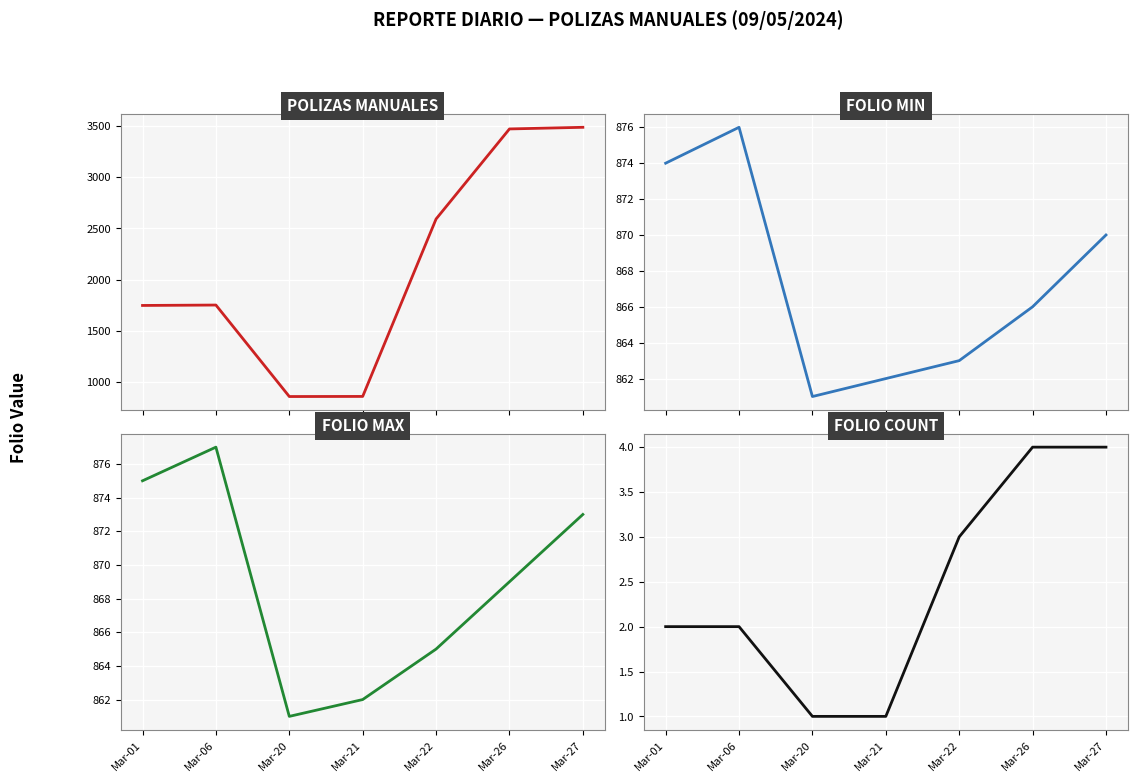

Which has a higher value, Mar-21 or Mar-27?

Mar-27